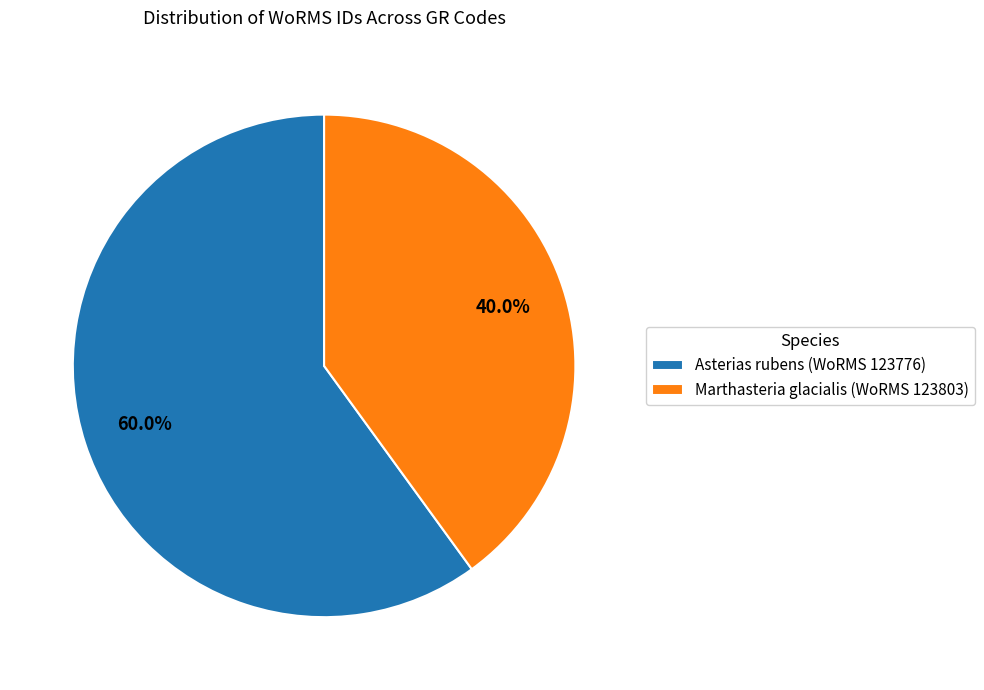

Is there a majority slice in this chart?

Yes